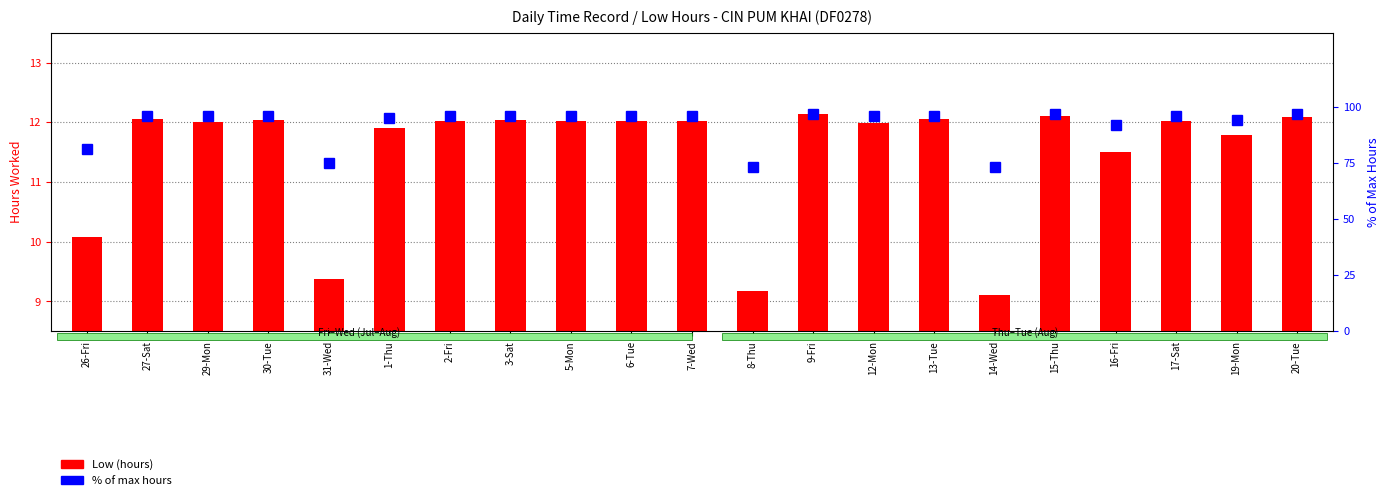

Which series has the largest total across all categories?

% of max hours